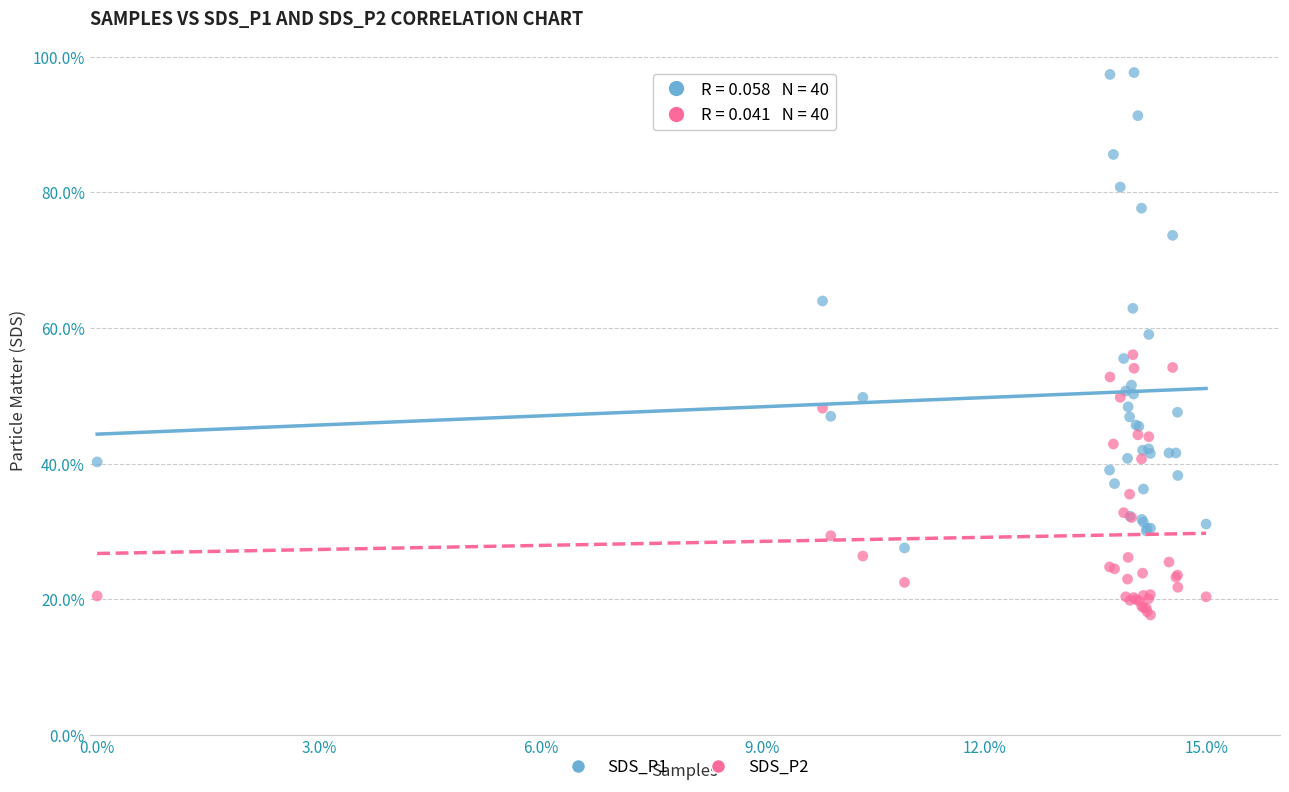

Which series has the largest Y range (max minus min)?

SDS_P1